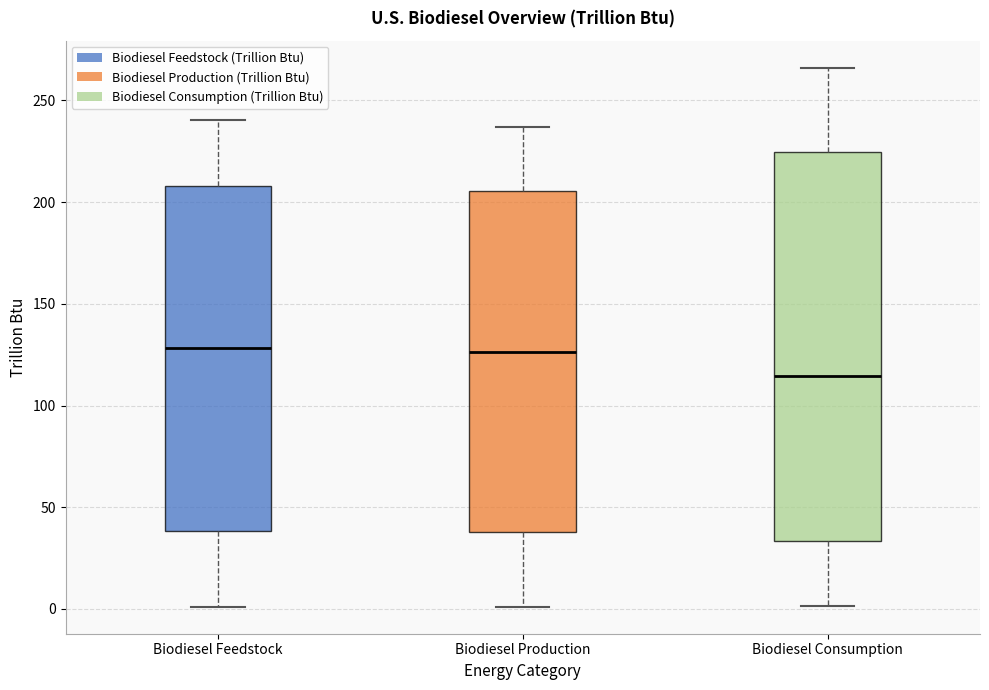

Where does the upper whisker of the box for Biodiesel Production end on the y-axis? The values are not printed on the chart, so give them approximately, as read against the axis.

235